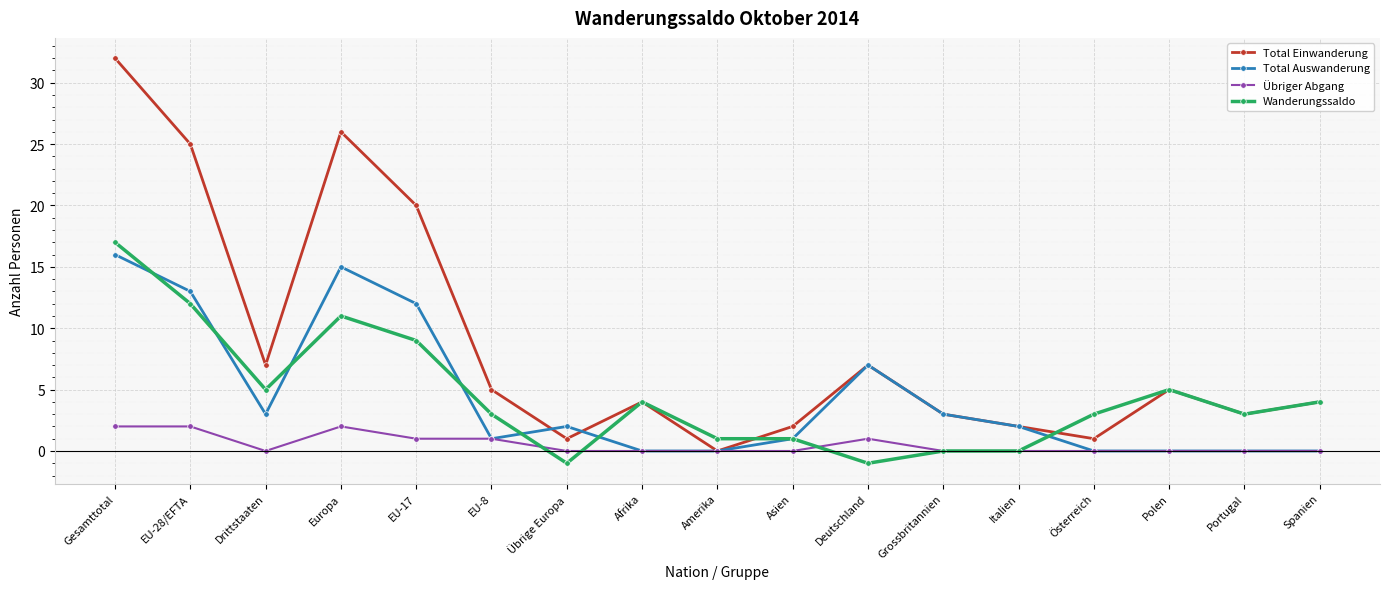

What position from the left is Österreich?

14